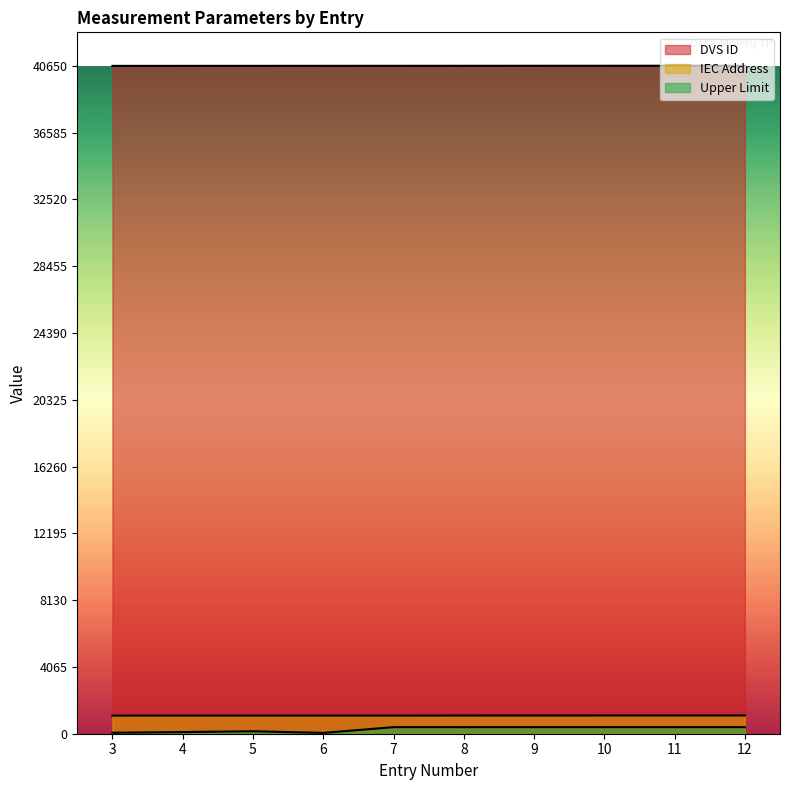

At which label does DVS ID first exceed 40646?

9